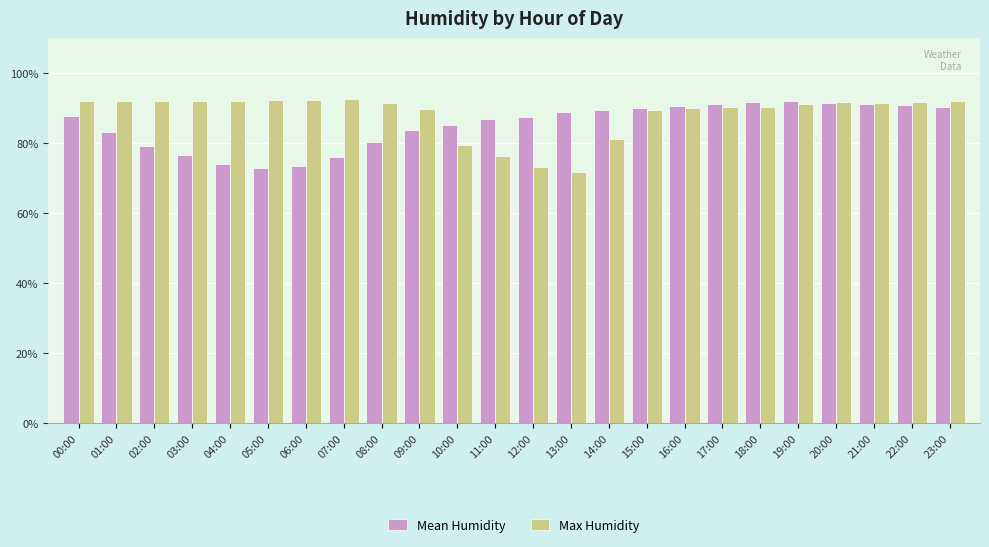

What is the sum of all Mean Humidity values?

2043.3